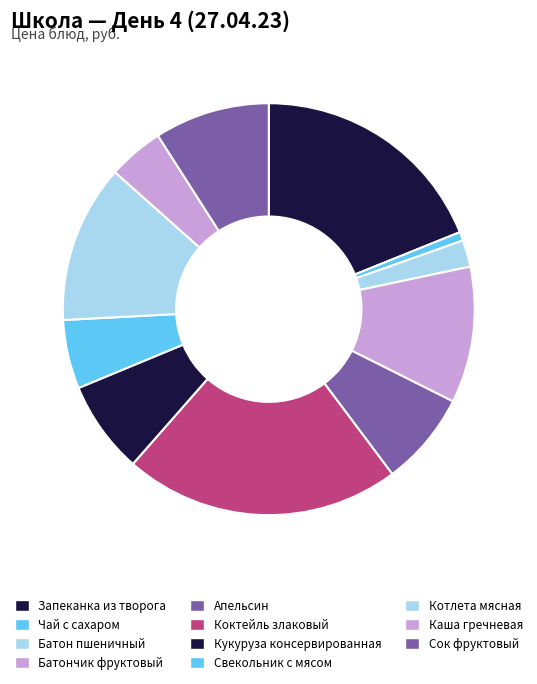

What percentage is the Батон пшеничный slice, to the nearest percent?

2%